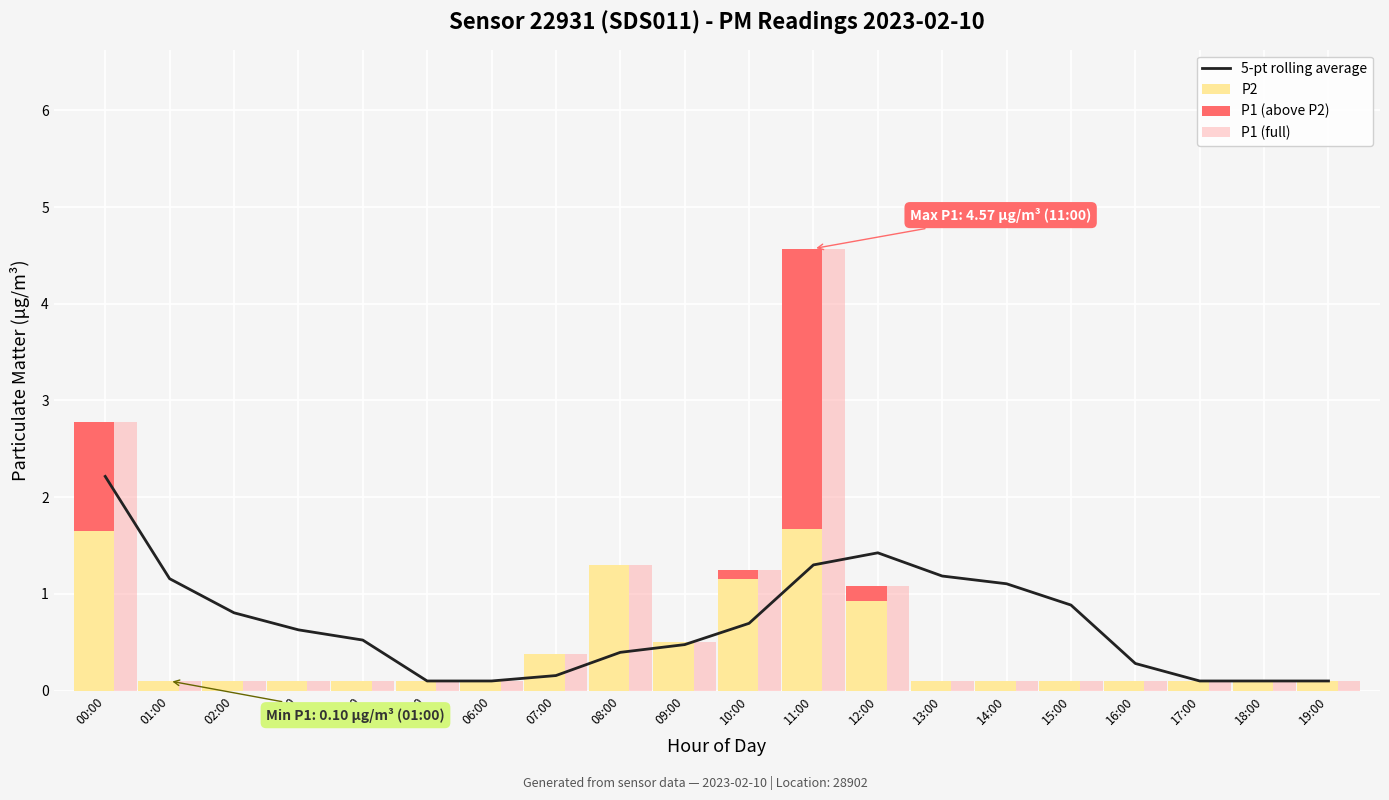

Reading right to left, transcribe all the data shown in this chart.

5-pt rolling average: 19:00=0.1	18:00=0.1	17:00=0.1	16:00=0.3	15:00=0.9	14:00=1.1	13:00=1.2	12:00=1.4	11:00=1.3	10:00=0.7	09:00=0.5	08:00=0.4	07:00=0.2	06:00=0.1	05:00=0.1	04:00=0.5	03:00=0.6	02:00=0.8	01:00=1.2	00:00=2.2
P2: 19:00=0.1	18:00=0.1	17:00=0.1	16:00=0.1	15:00=0.1	14:00=0.1	13:00=0.1	12:00=0.9	11:00=1.7	10:00=1.1	09:00=0.5	08:00=1.3	07:00=0.4	06:00=0.1	05:00=0.1	04:00=0.1	03:00=0.1	02:00=0.1	01:00=0.1	00:00=1.6
P1 (above P2): 19:00=0.0	18:00=0.0	17:00=0.0	16:00=0.0	15:00=0.0	14:00=0.0	13:00=0.0	12:00=0.1	11:00=2.9	10:00=0.1	09:00=0.0	08:00=0.0	07:00=0.0	06:00=0.0	05:00=0.0	04:00=0.0	03:00=0.0	02:00=0.0	01:00=0.0	00:00=1.1
P1 (full): 19:00=0.1	18:00=0.1	17:00=0.1	16:00=0.1	15:00=0.1	14:00=0.1	13:00=0.1	12:00=1.1	11:00=4.6	10:00=1.2	09:00=0.5	08:00=1.3	07:00=0.4	06:00=0.1	05:00=0.1	04:00=0.1	03:00=0.1	02:00=0.1	01:00=0.1	00:00=2.8